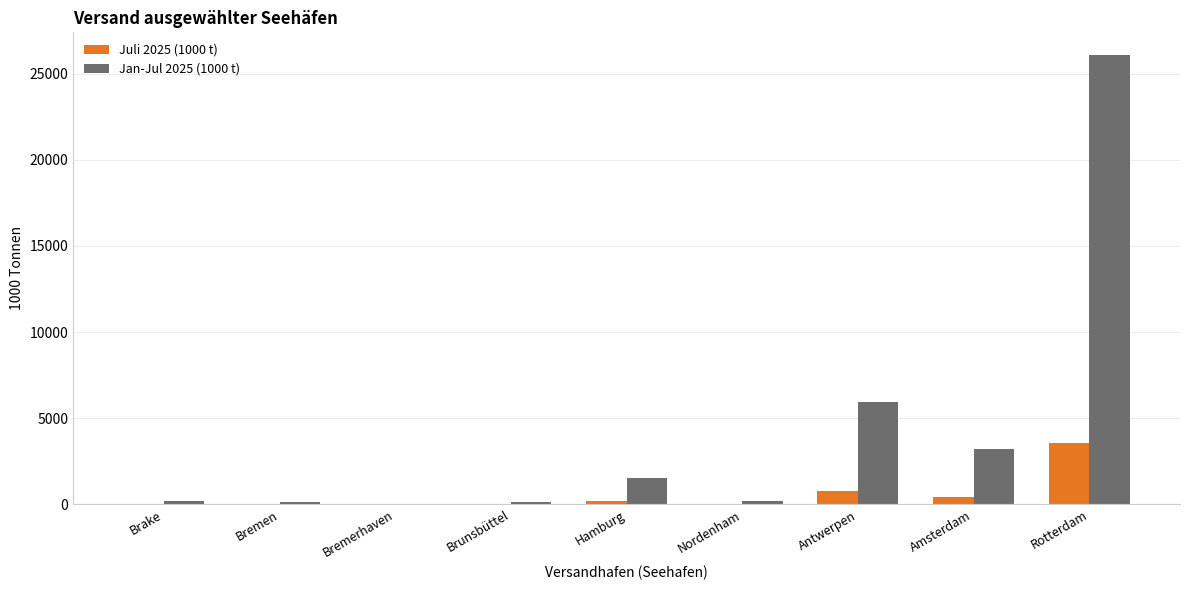

Between Hamburg and Amsterdam, which series saw the biggest shift?

Jan-Jul 2025 (1000 t)